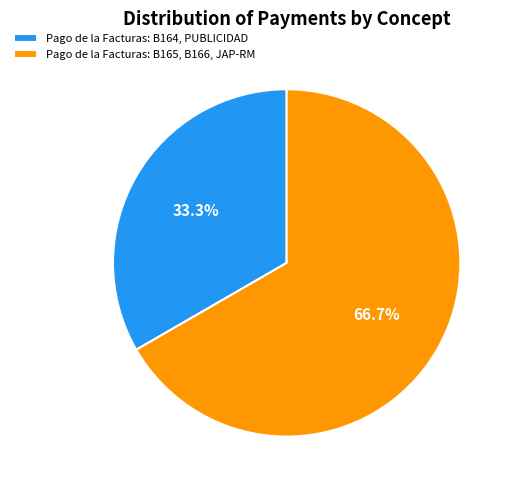

Approximately how many times larger is the value at Pago de la Facturas: B165, B166, JAP-RM compared to Pago de la Facturas: B164, PUBLICIDAD?

2.0